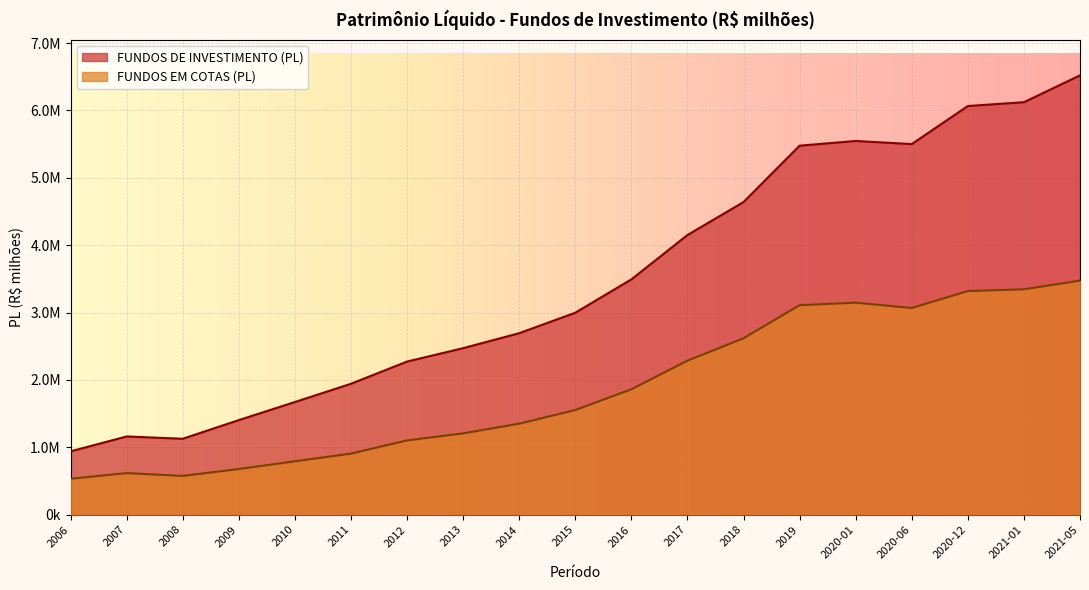

At 2016, list the series in order from smallest to largest.

FUNDOS EM COTAS (PL), FUNDOS DE INVESTIMENTO (PL)